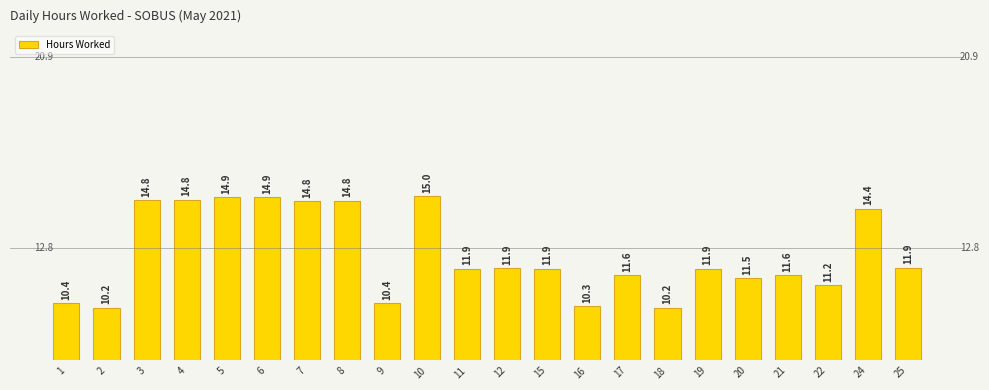

What is the change in value from 1 to 24?

+4.0